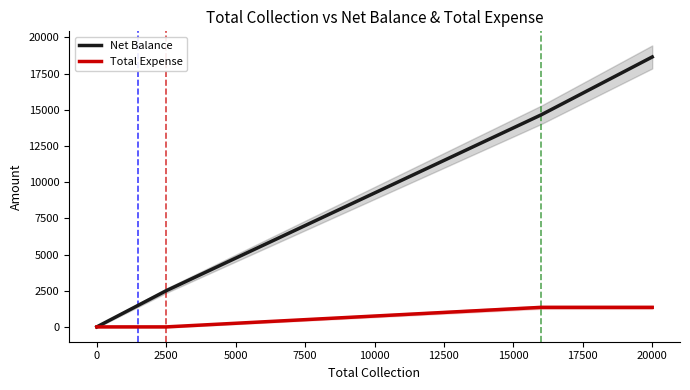

What is the value of the Net Balance point at the 3rd from the left?

1500